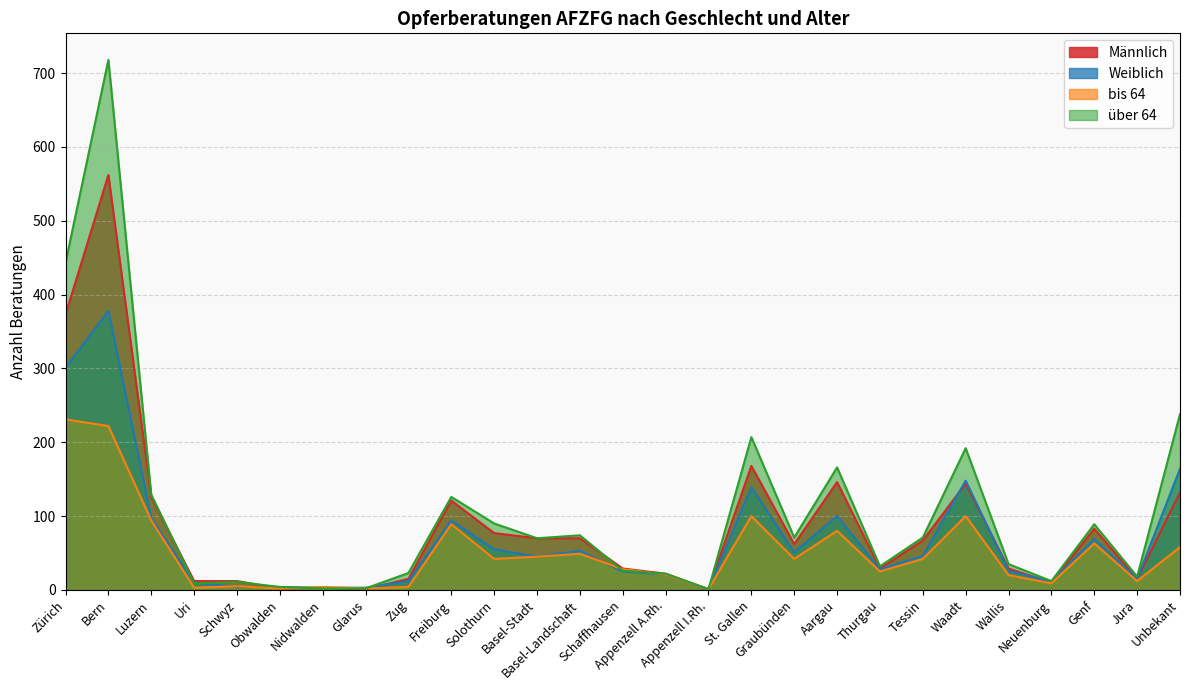

At which category does bis 64 reach its first local peak?

Schwyz